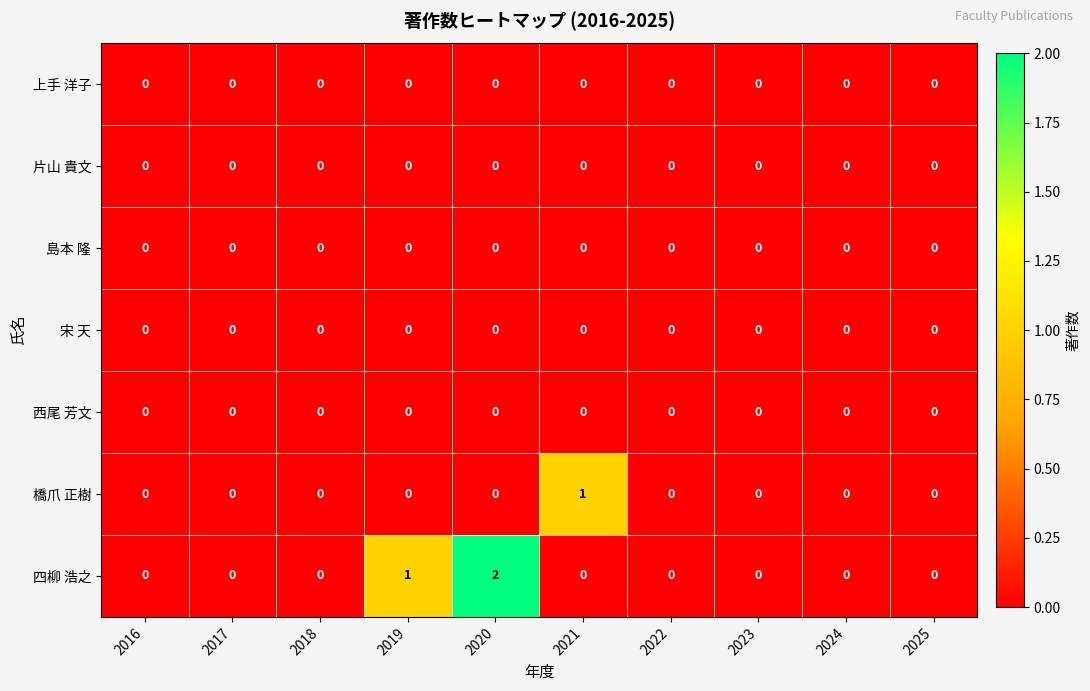

Is it true that 片山 貴文 equals 0 at 2022?

True